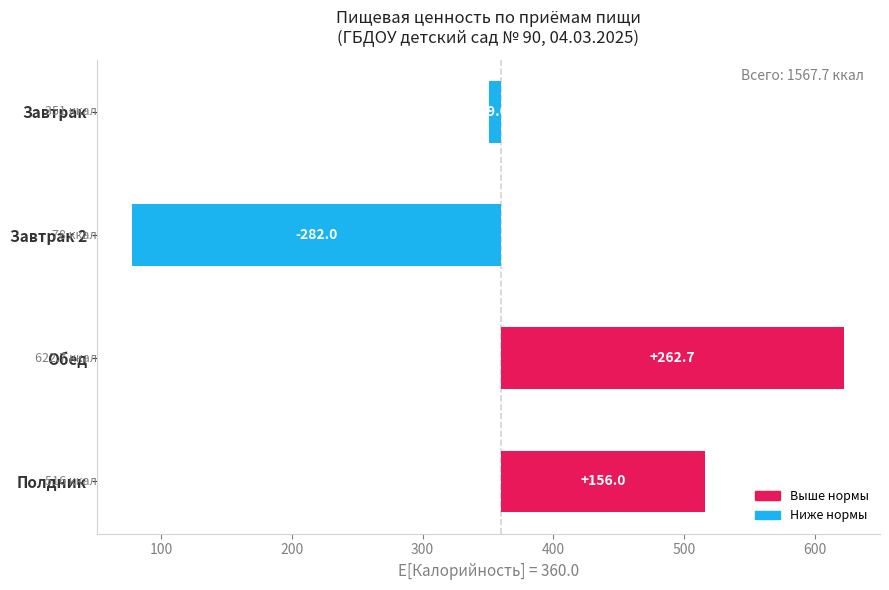

True or false: Калорийность (отклонение от базовой линии) has a value of 226.1 at Полдник.

False